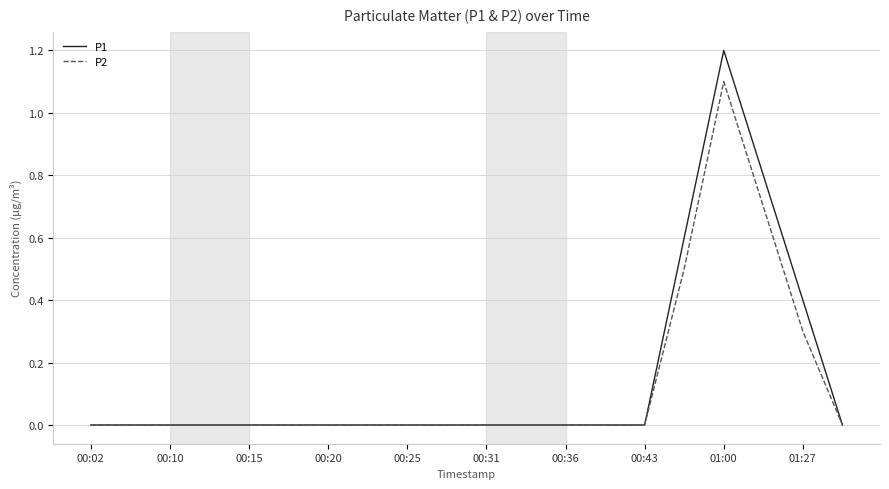

What is the maximum value for P1?

1.2